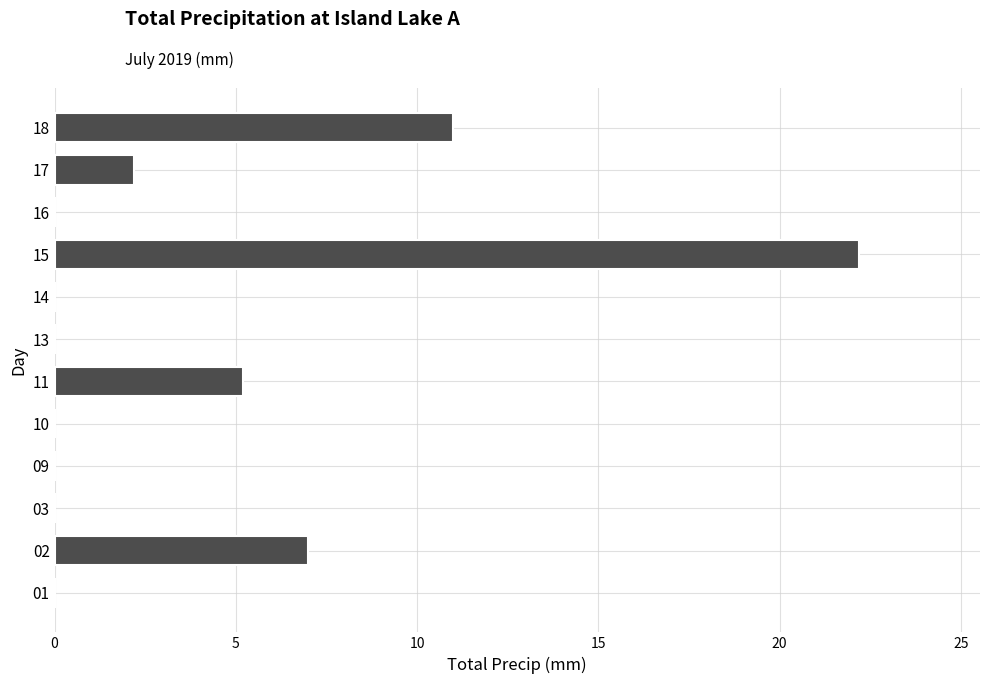

What is the maximum value shown in the chart?

22.2